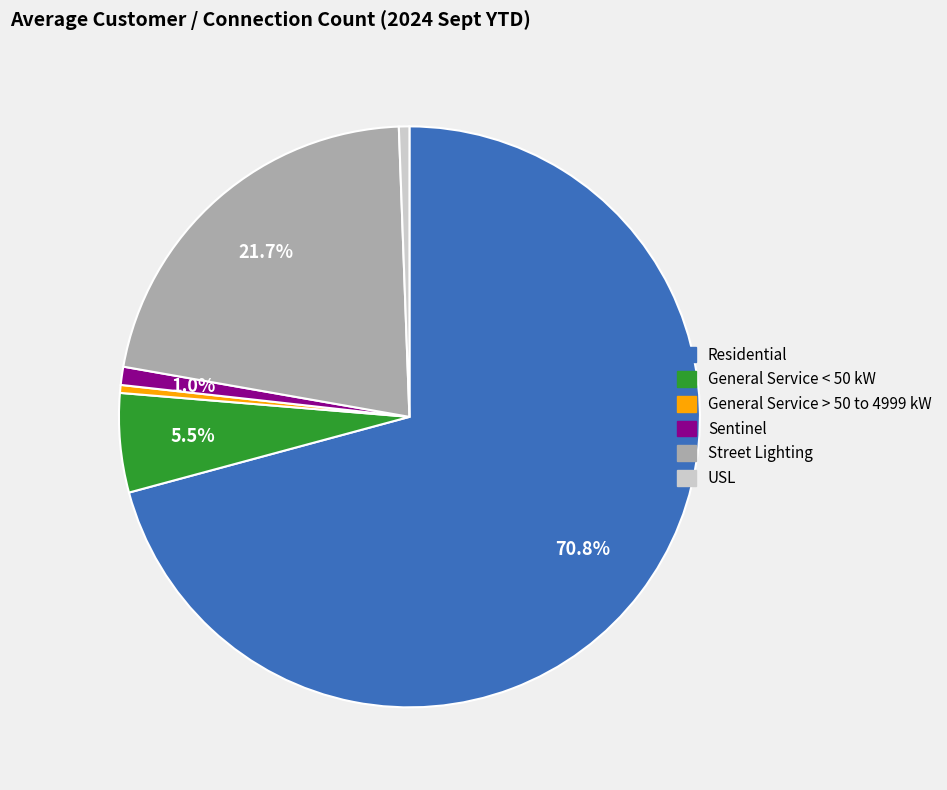

Do USL and Sentinel together represent more than half of the pie?

No